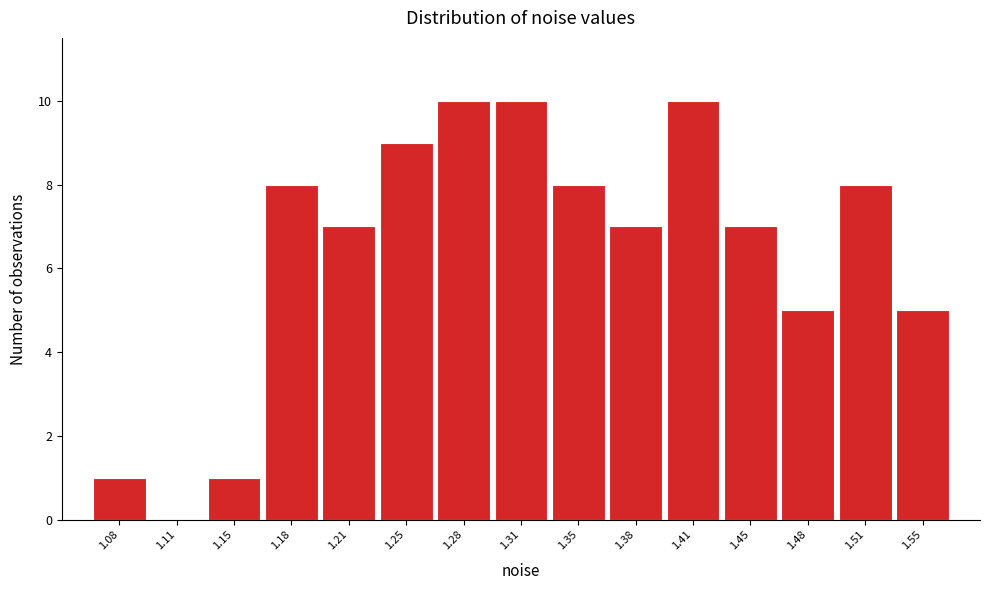

Reading left to right, what are all the values shown in this chart?

1.08=1	1.11=0	1.15=1	1.18=8	1.21=7	1.25=9	1.28=10	1.31=10	1.35=8	1.38=7	1.41=10	1.45=7	1.48=5	1.51=8	1.55=5